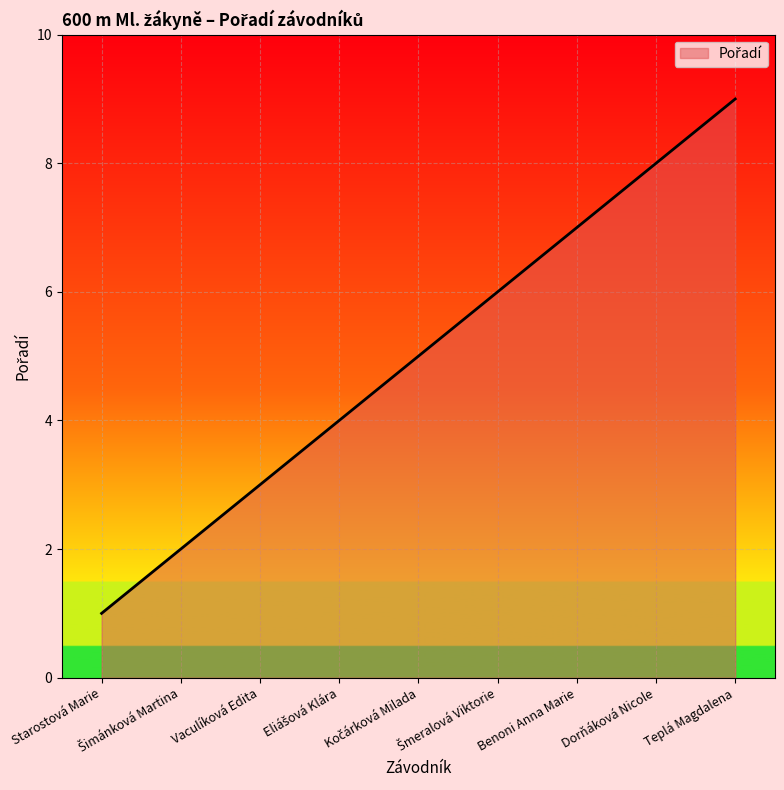

How many lines are shown in the chart?

1